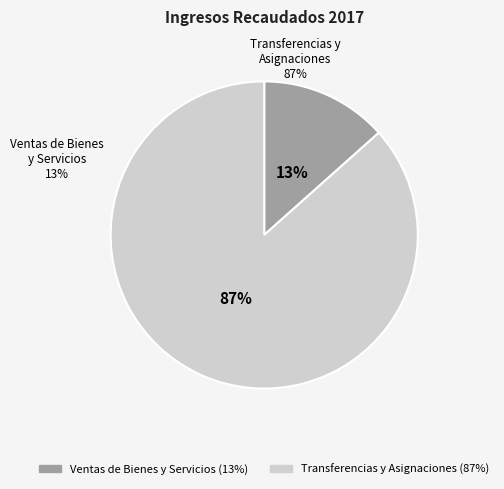

Which has a higher value, Transferencias, Asignaciones, Subsidios or Ingresos por Ventas de Bienes y Servicios?

Transferencias, Asignaciones, Subsidios